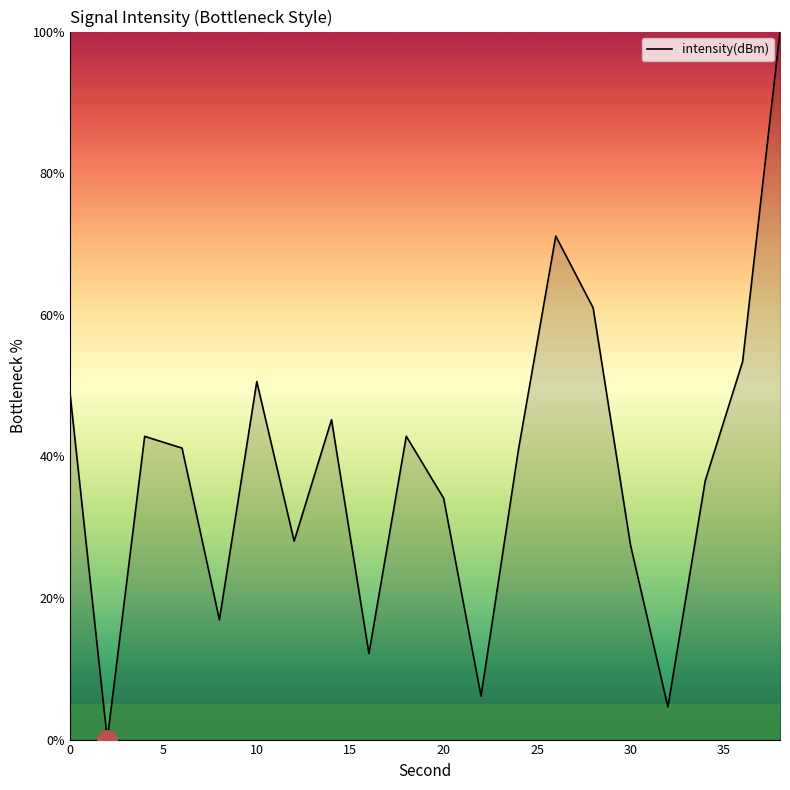

What is the difference between the maximum and second lowest values?

95.4